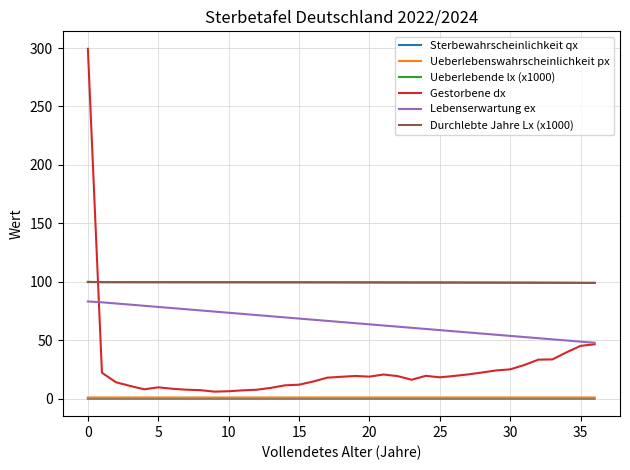

What is the maximum value shown in the chart?

299.3